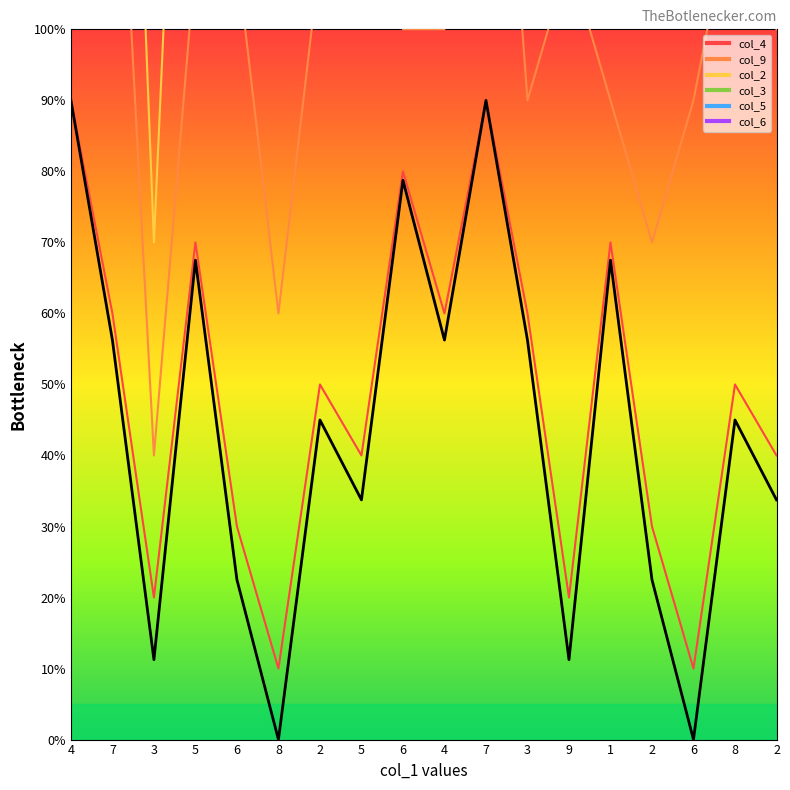

How many data points are above 4?

10